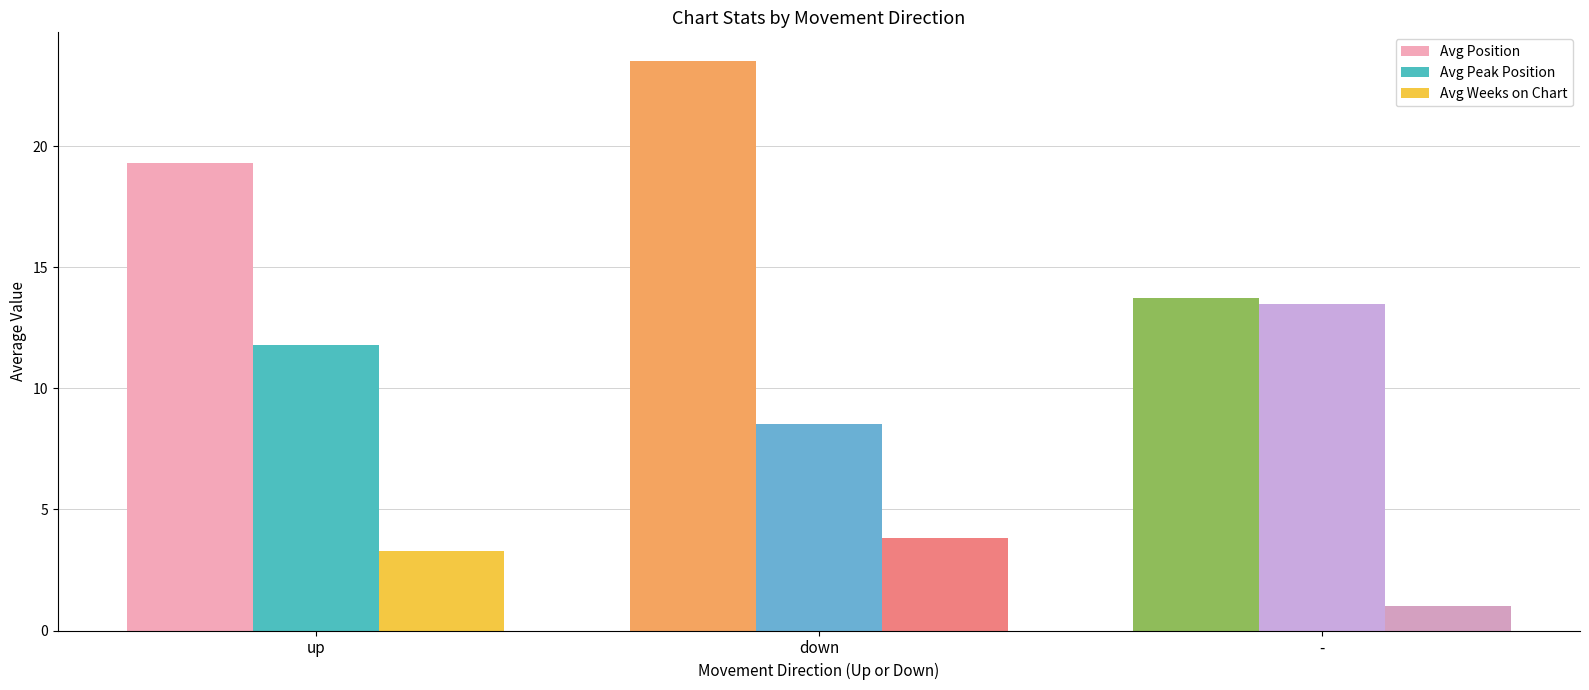

At which category is the sum across all series the highest?

down